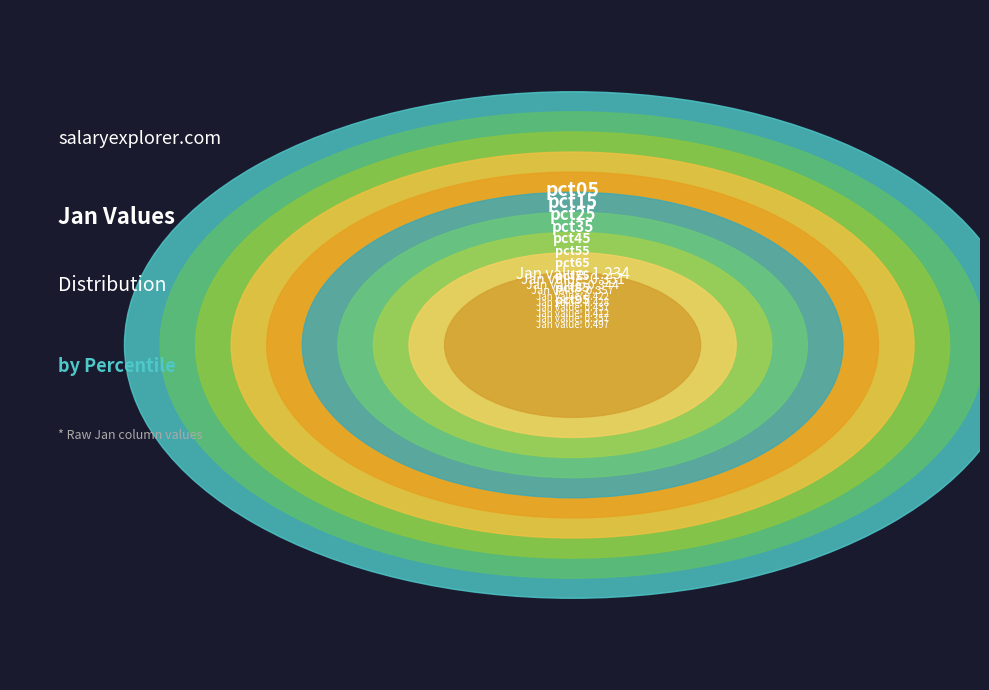

Is it true that pct45 is 15% of the pie?

False